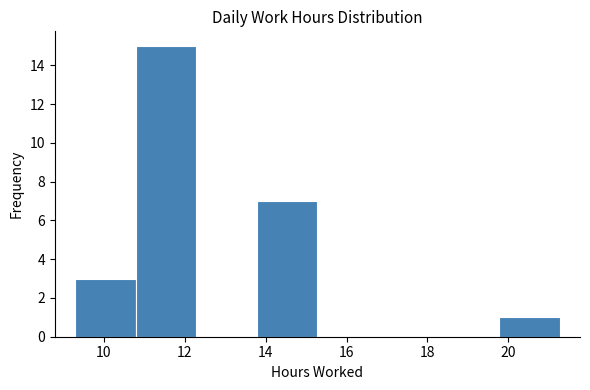

Reading left to right, transcribe this chart: for each bar, give the range it covers on the x-axis and its height. Neither the bar edges nor the heights are printed on the chart, so give them approximately, as read against the axes.

9.2 to 10.8: 3
10.8 to 12.2: 15
12.2 to 13.8: 0
13.8 to 15.2: 7
15.2 to 16.8: 0
16.8 to 18.2: 0
18.2 to 19.8: 0
19.8 to 21.2: 1